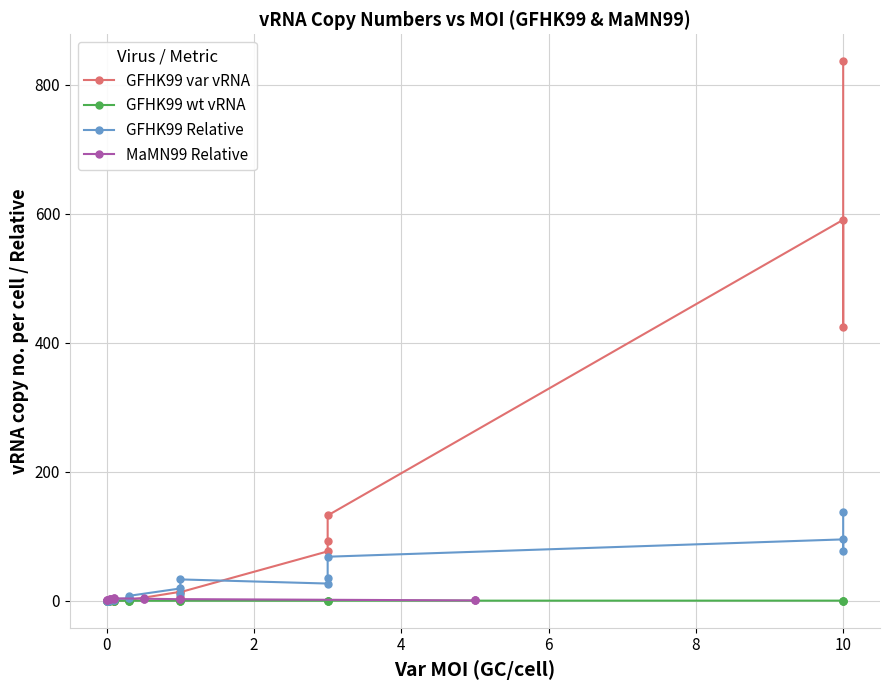

True or false: GFHK99 Relative and GFHK99 var vRNA intersect in this chart.

True